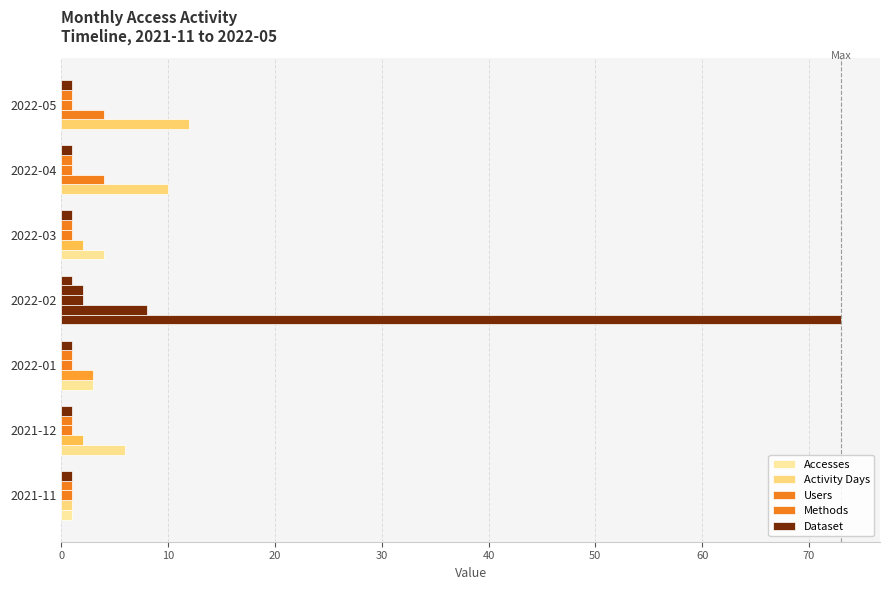

How many distinct data groups are displayed?

5